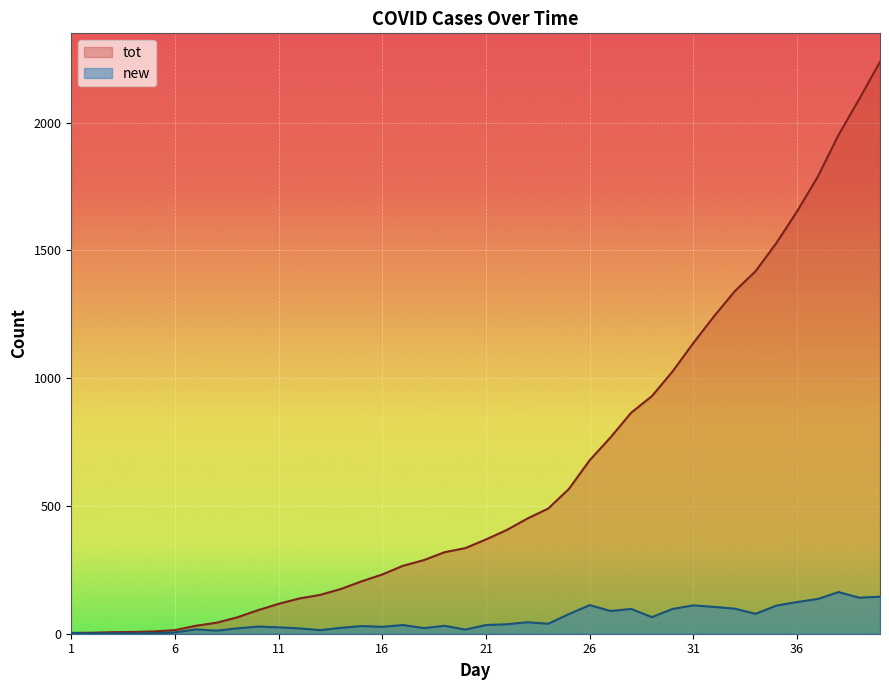

True or false: new and tot intersect in this chart.

False